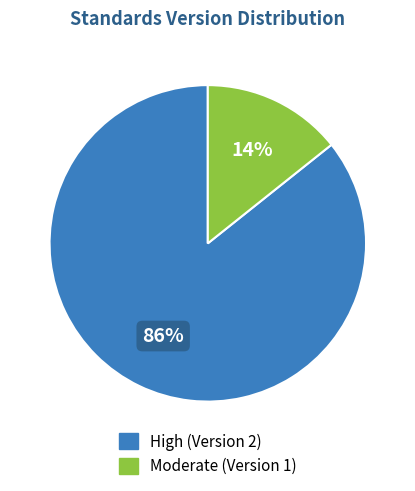

To the nearest percent, what is the average slice percentage?

50%